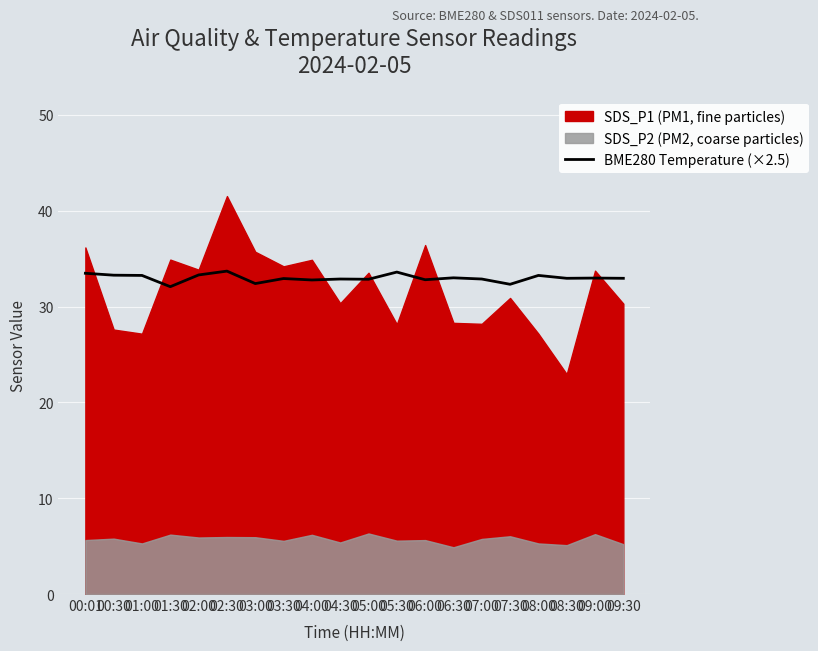

The BME280 Temperature (×2.5) series shows 19.5 at 07:30. True or false?

False